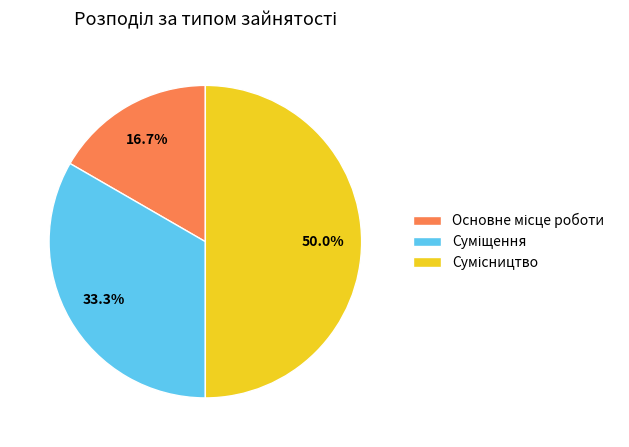

Count the number of slices in the pie.

3